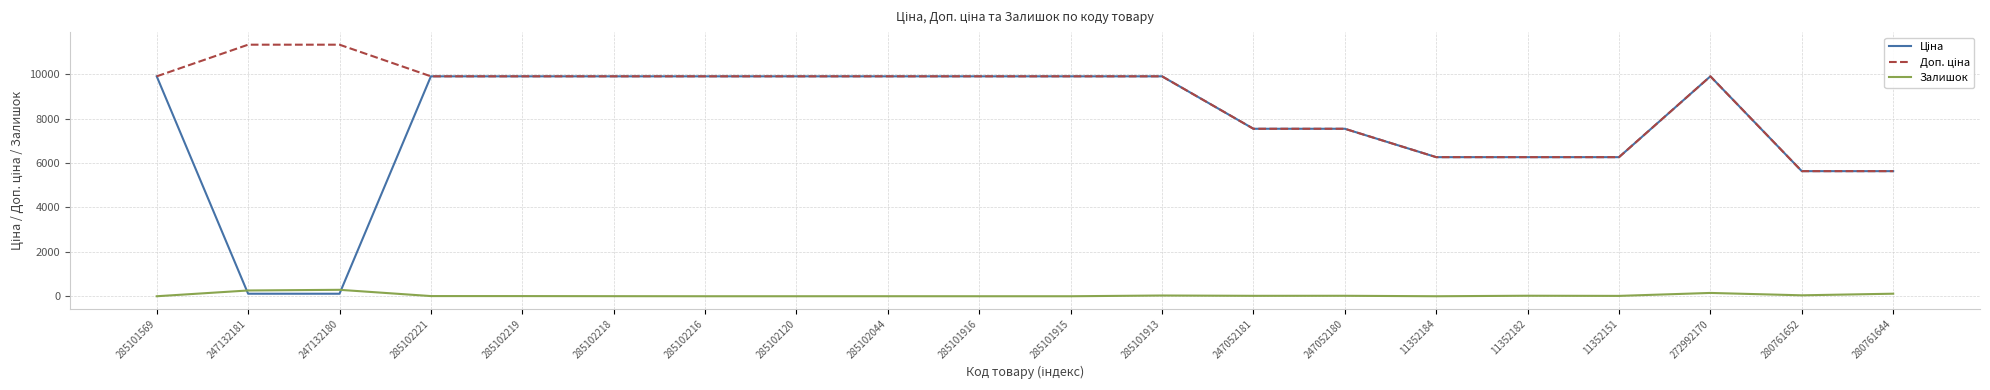

What is the average value of the Залишок series?

49.4